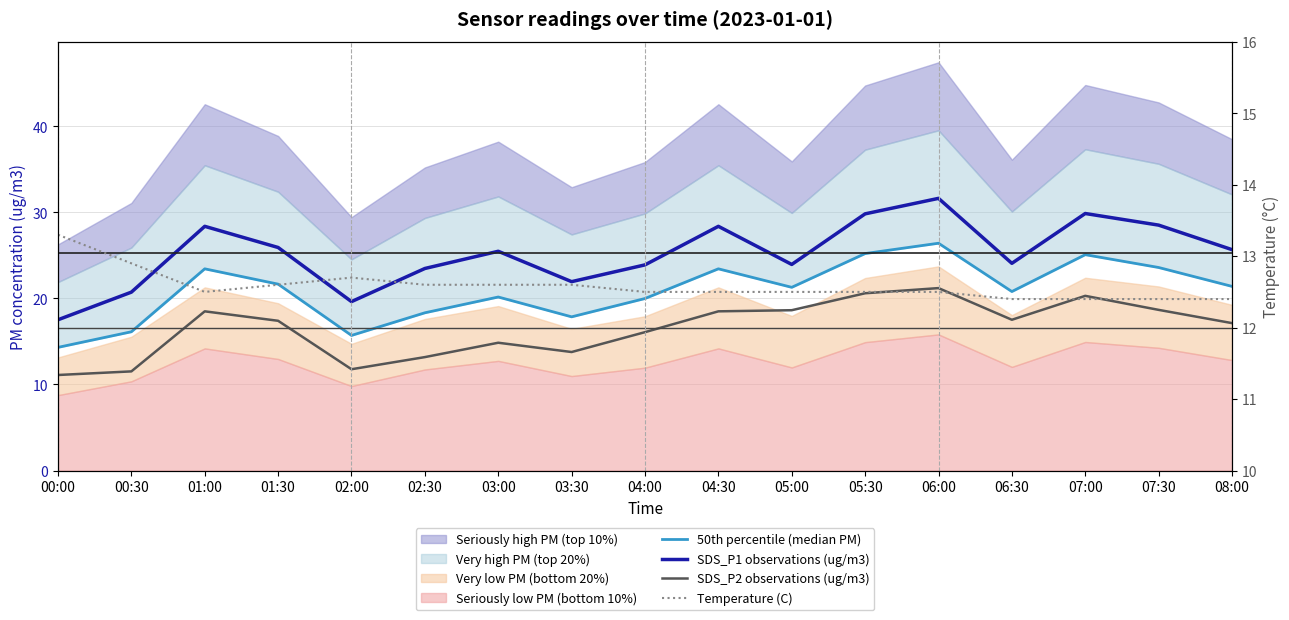

What is the value of the SDS_P1 observations (ug/m3) point at the 7th from the left?

25.5